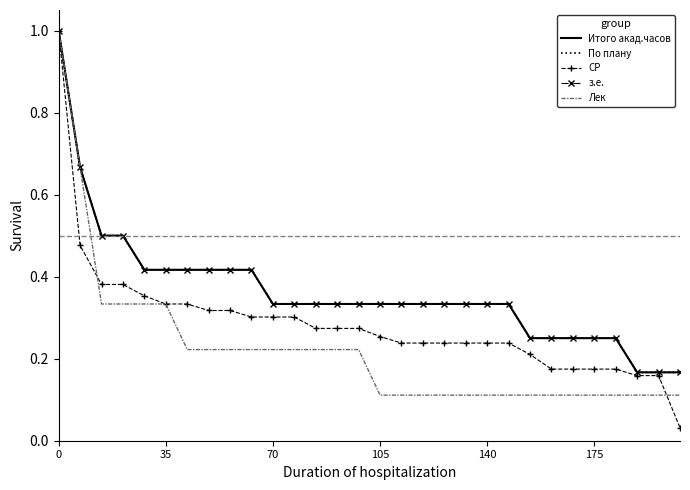

What is the label of the 10th point from the left?

9